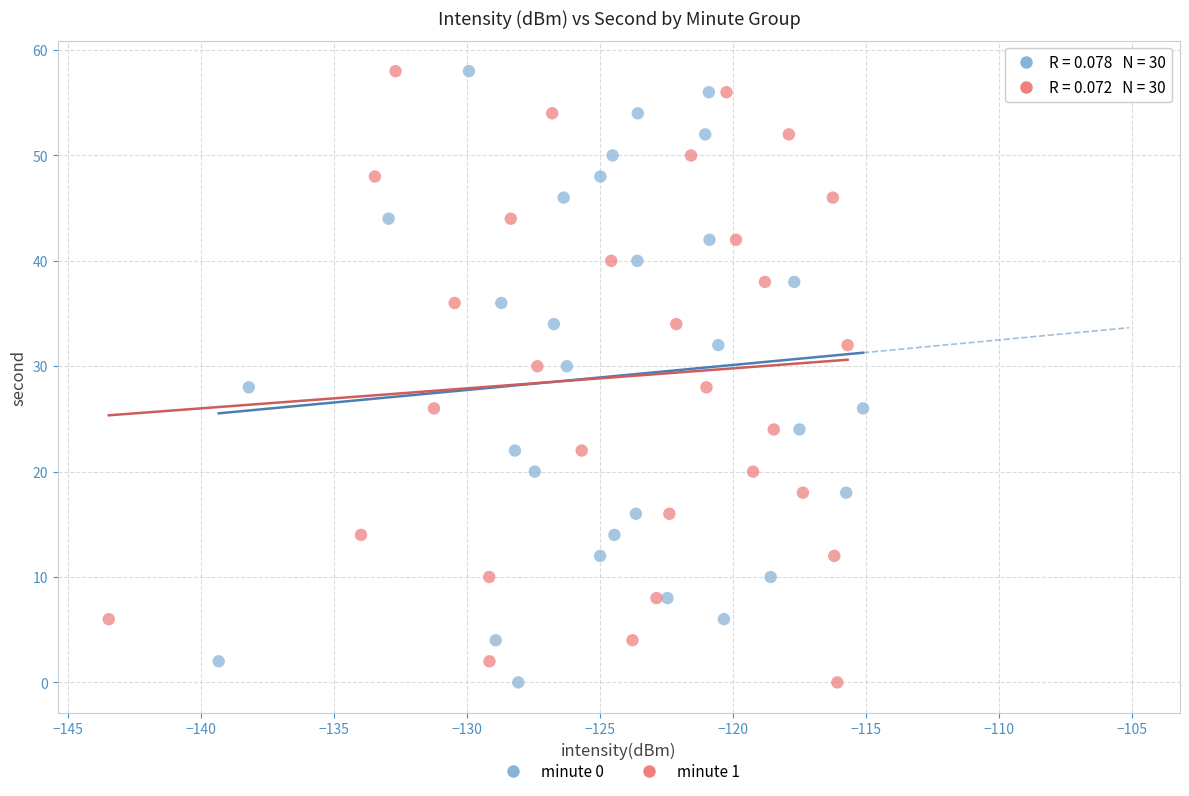

What are all the series names shown in the legend?

minute 0, minute 1